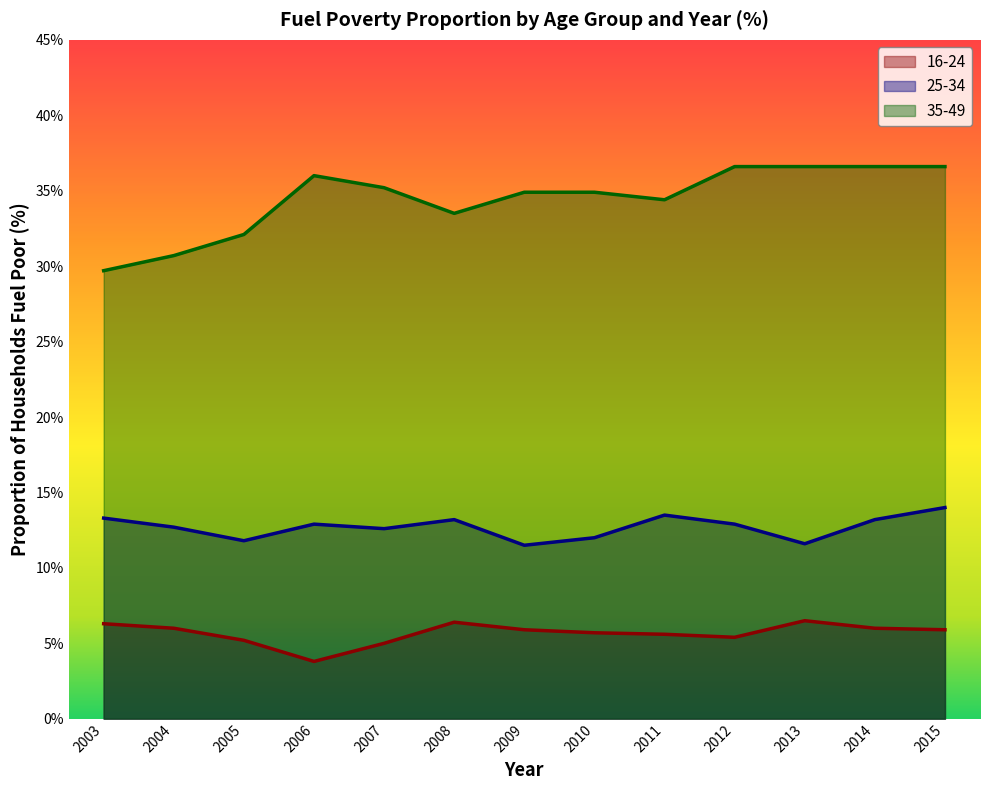

Reading left to right, transcribe all the data shown in this chart.

16-24: 6.3	6.0	5.2	3.8	5.0	6.4	5.9	5.7	5.6	5.4	6.5	6.0	5.9
25-34: 13.3	12.7	11.8	12.9	12.6	13.2	11.5	12.0	13.5	12.9	11.6	13.2	14.0
35-49: 29.7	30.7	32.1	36.0	35.2	33.5	34.9	34.9	34.4	36.6	36.6	36.6	36.6